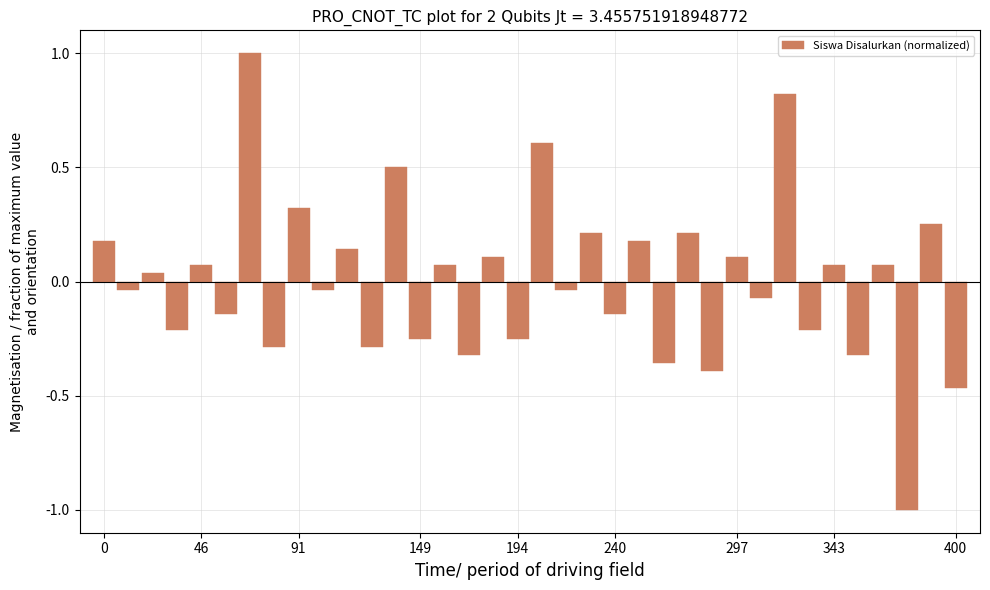

How many values exceed 0?

18